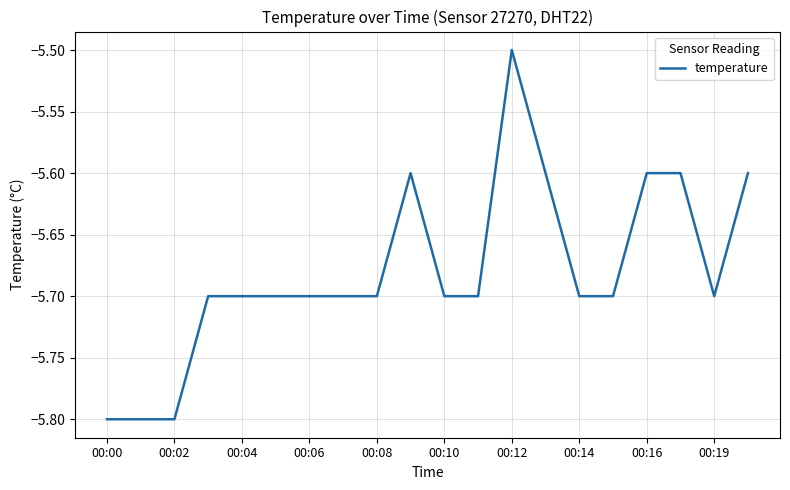

Does the chart display data point markers on the line(s)?

No